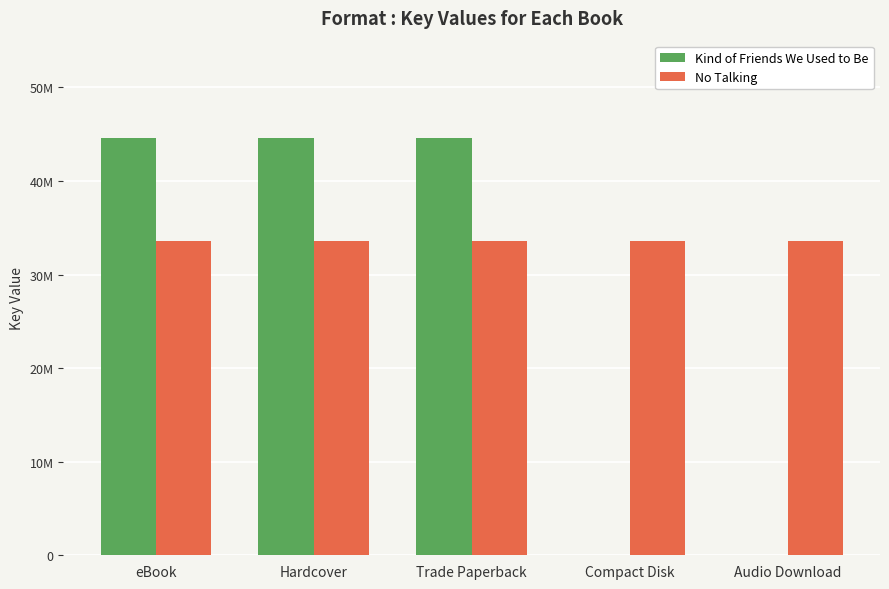

Rank the categories by No Talking value from highest to lowest.

eBook, Hardcover, Trade Paperback, Compact Disk, Audio Download